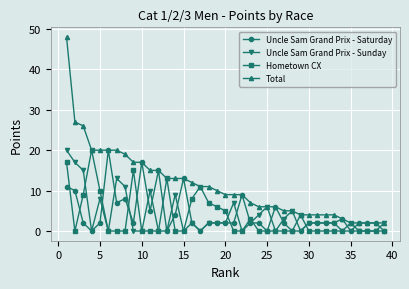

What is the value of the Hometown CX point at the 18th from the left?

7